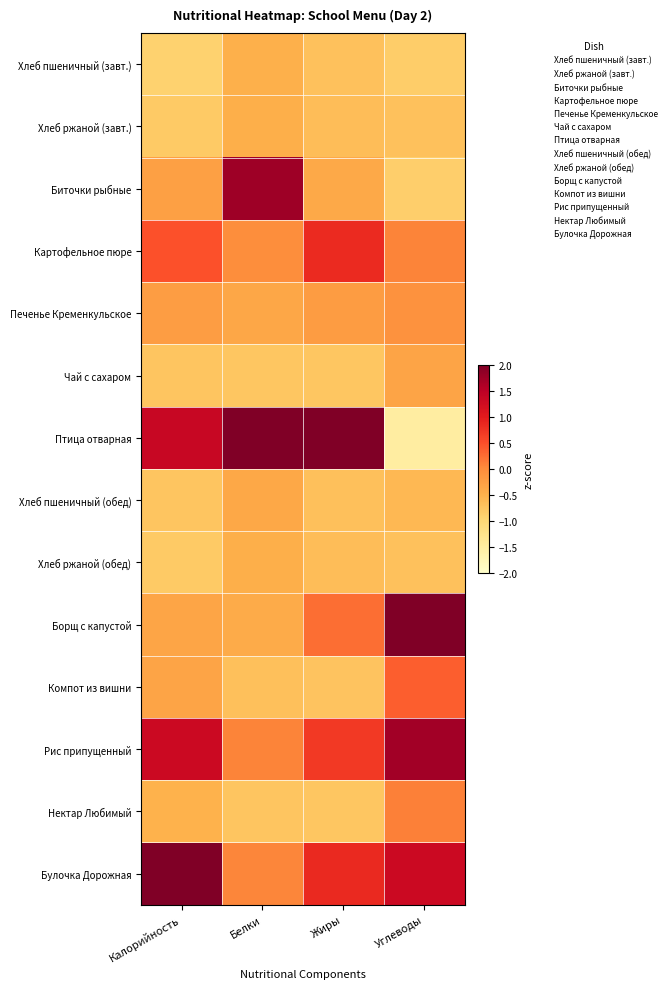

Reading right to left, extract all data points from this chart.

Хлеб пшеничный (завт.): Углеводы=-0.9	Жиры=-0.7	Белки=-0.5	Калорийность=-0.9
Хлеб ржаной (завт.): Углеводы=-0.7	Жиры=-0.6	Белки=-0.5	Калорийность=-0.8
Биточки рыбные: Углеводы=-0.9	Жиры=-0.4	Белки=1.7	Калорийность=-0.3
Картофельное пюре: Углеводы=0.1	Жиры=0.8	Белки=-0.0	Калорийность=0.5
Печенье Кременкульское: Углеводы=-0.1	Жиры=-0.2	Белки=-0.4	Калорийность=-0.2
Чай с сахаром: Углеводы=-0.3	Жиры=-0.8	Белки=-0.8	Калорийность=-0.7
Птица отварная: Углеводы=-1.5	Жиры=2.9	Белки=2.9	Калорийность=1.4
Хлеб пшеничный (обед): Углеводы=-0.6	Жиры=-0.7	Белки=-0.4	Калорийность=-0.7
Хлеб ржаной (обед): Углеводы=-0.7	Жиры=-0.6	Белки=-0.5	Калорийность=-0.8
Борщ с капустой: Углеводы=2.0	Жиры=0.2	Белки=-0.4	Калорийность=-0.3
Компот из вишни: Углеводы=0.4	Жиры=-0.7	Белки=-0.7	Калорийность=-0.3
Рис припущенный: Углеводы=1.7	Жиры=0.7	Белки=0.1	Калорийность=1.3
Нектар Любимый: Углеводы=0.1	Жиры=-0.8	Белки=-0.7	Калорийность=-0.5
Булочка Дорожная: Углеводы=1.3	Жиры=0.8	Белки=0.1	Калорийность=2.5